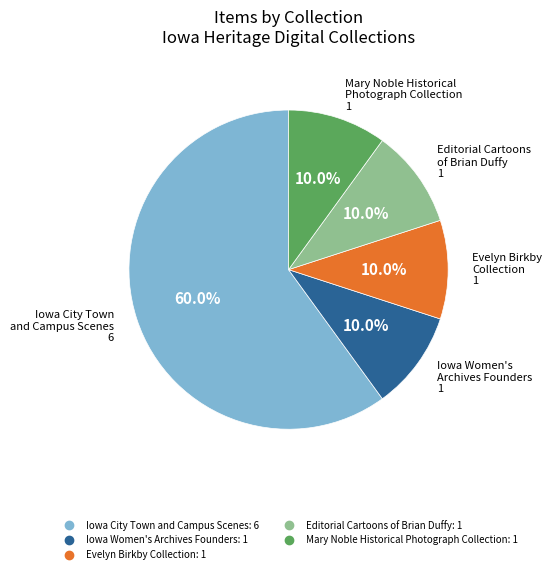

To the nearest percent, what percentage of the pie is Evelyn Birkby Collection?

10%